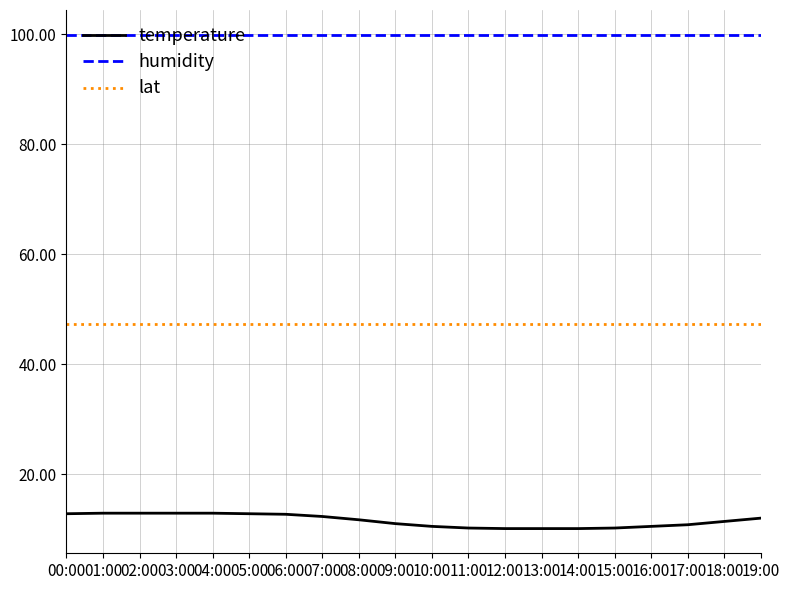

Is this an area chart (filled region under the line)?

No